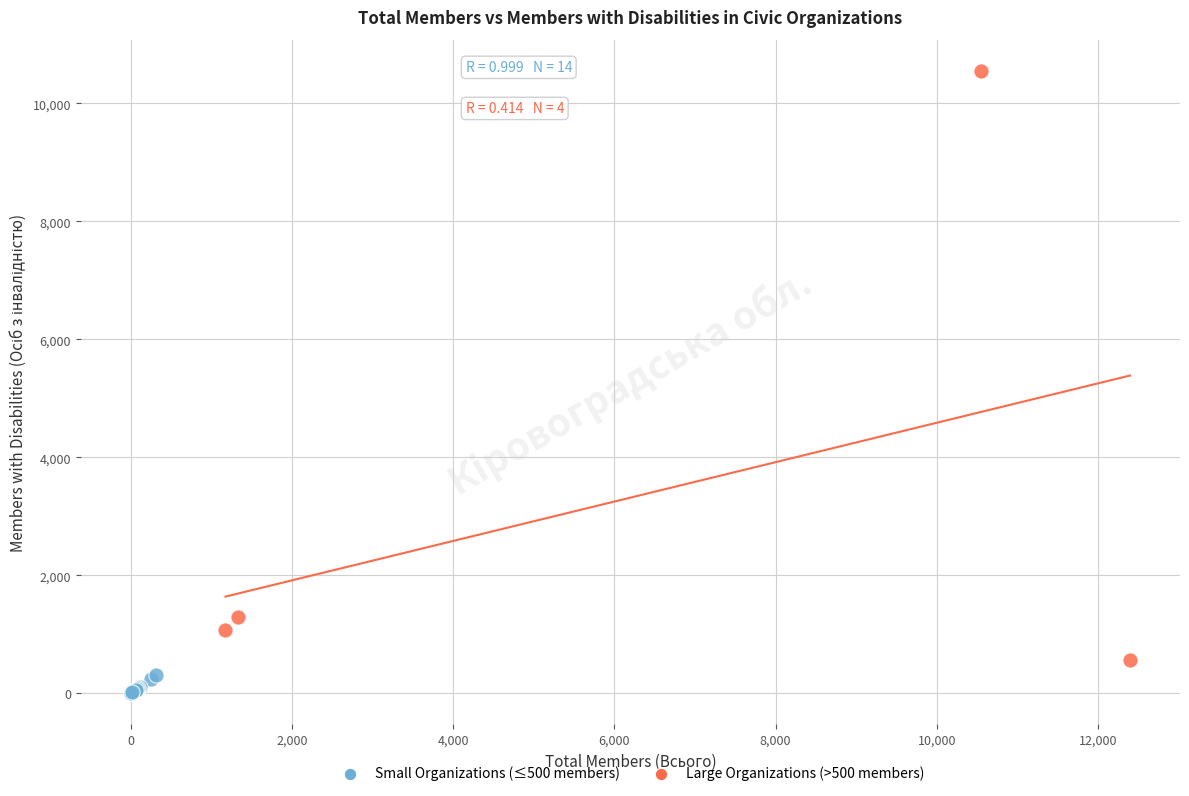

Which series has the widest spread of Y values?

Large Organizations (>500 members)